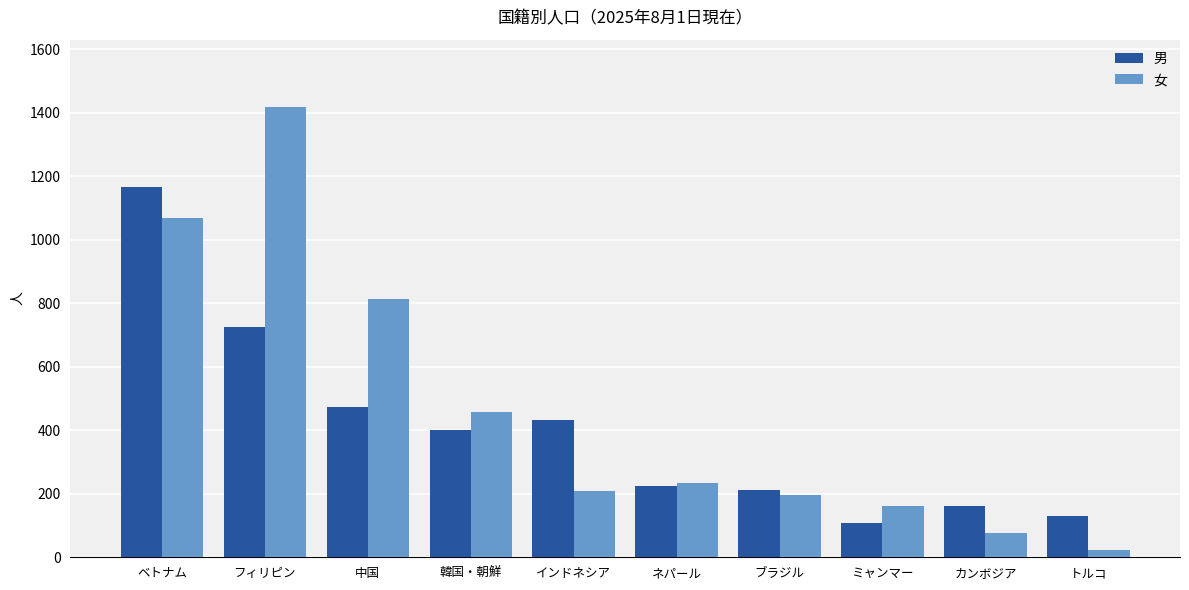

What value does the 男 series have at トルコ, to the nearest 10?

130